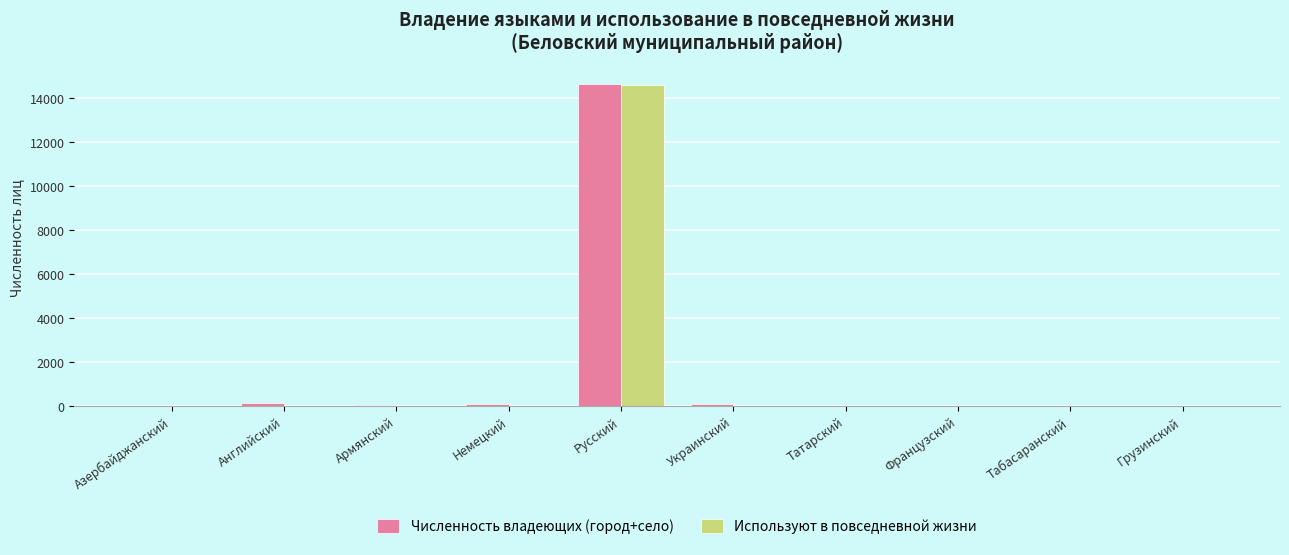

At which label does Численность владеющих (город+село) first exceed 55?

Английский